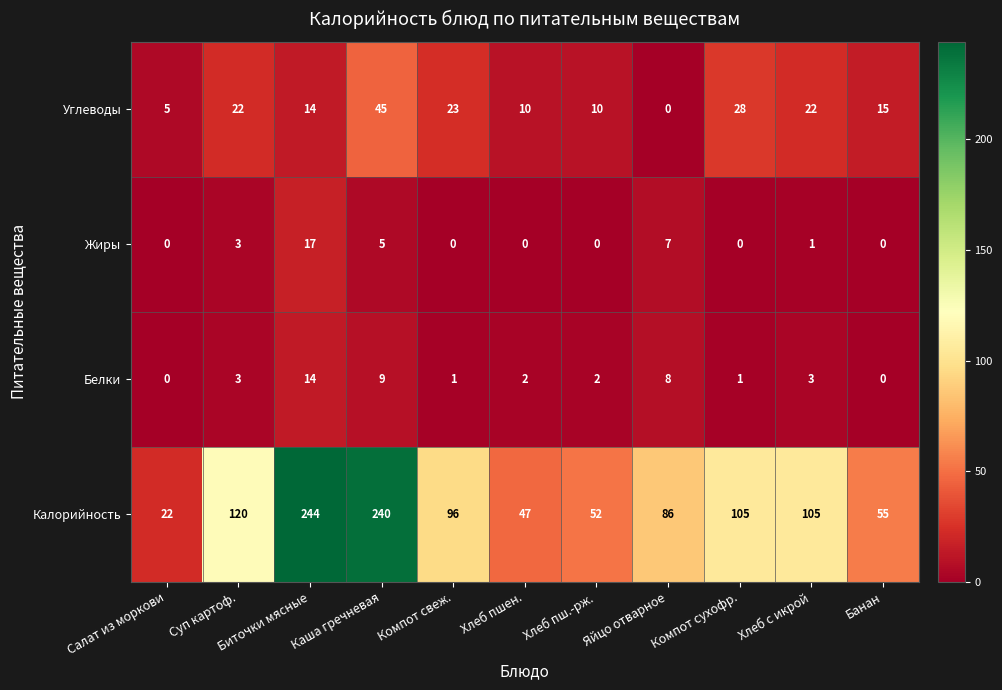

What is the sum of the Углеводы values at Салат из моркови and Суп картоф.?

27